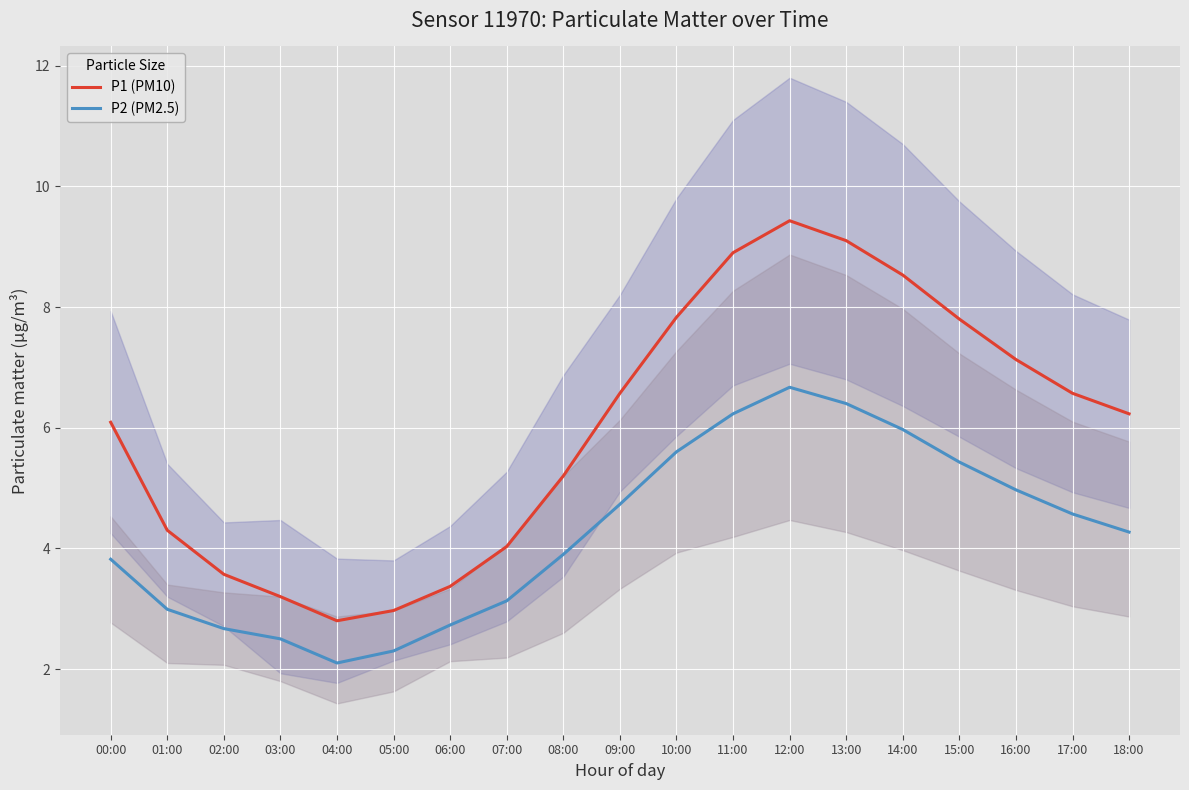

What is the value of the P1 (PM10) point at the 16th from the left?

7.8